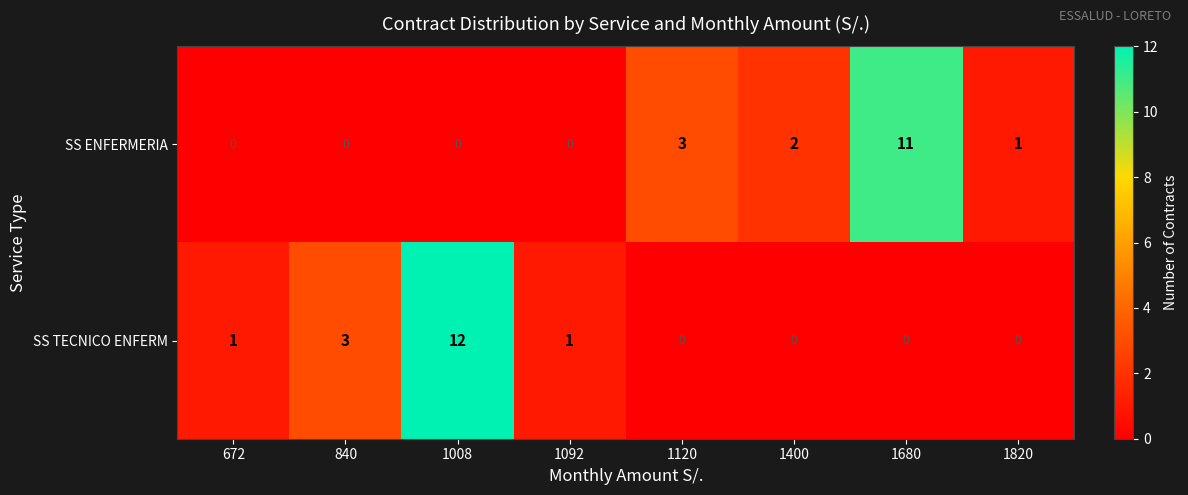

What is the difference between the second highest and minimum values in the SS ENFERMERIA series?

3